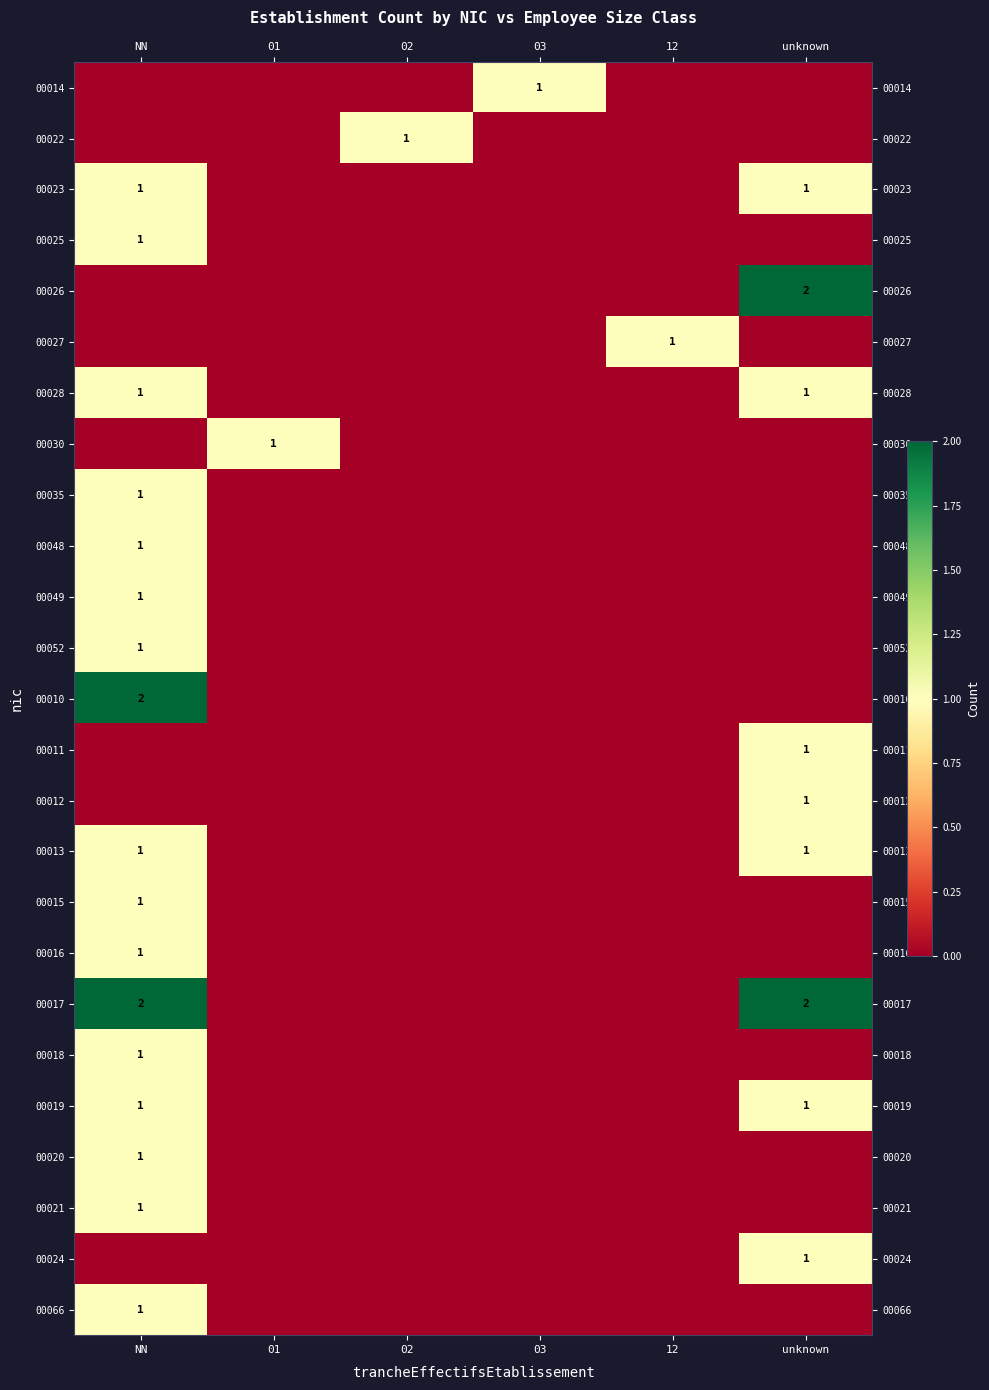

What is the total value across all series at 12?

1